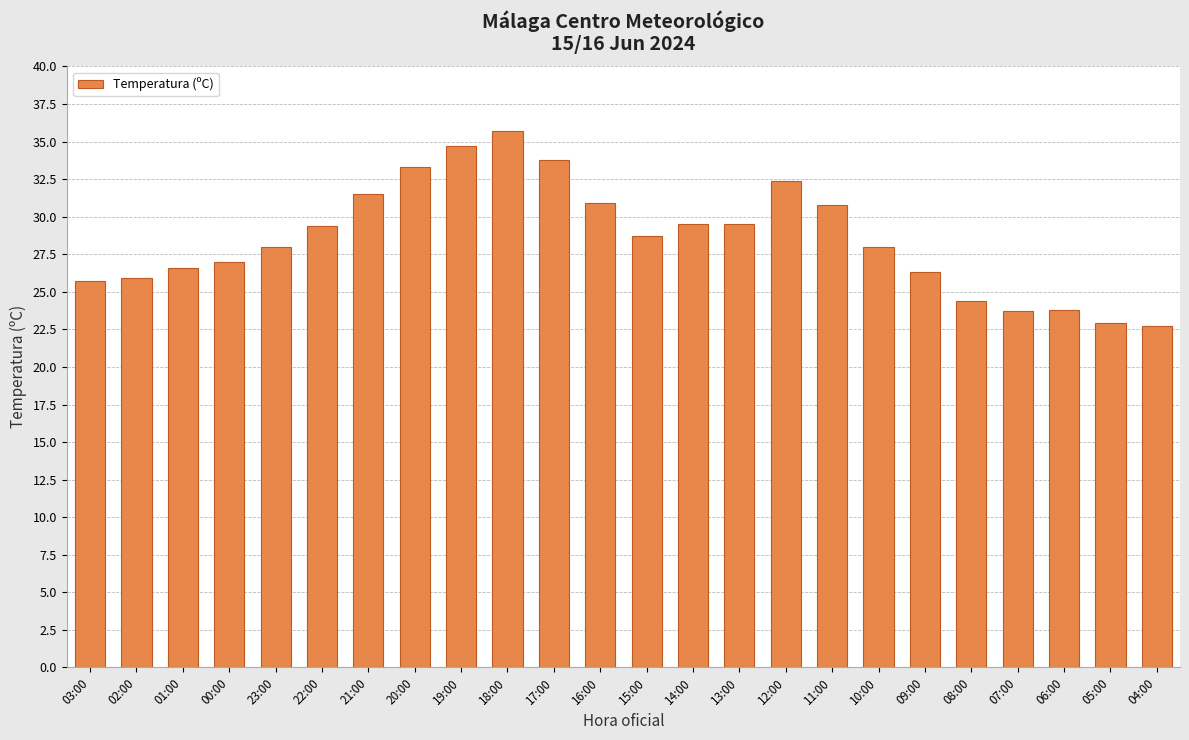

What is the change in value from 20:00 to 14:00?

-3.8